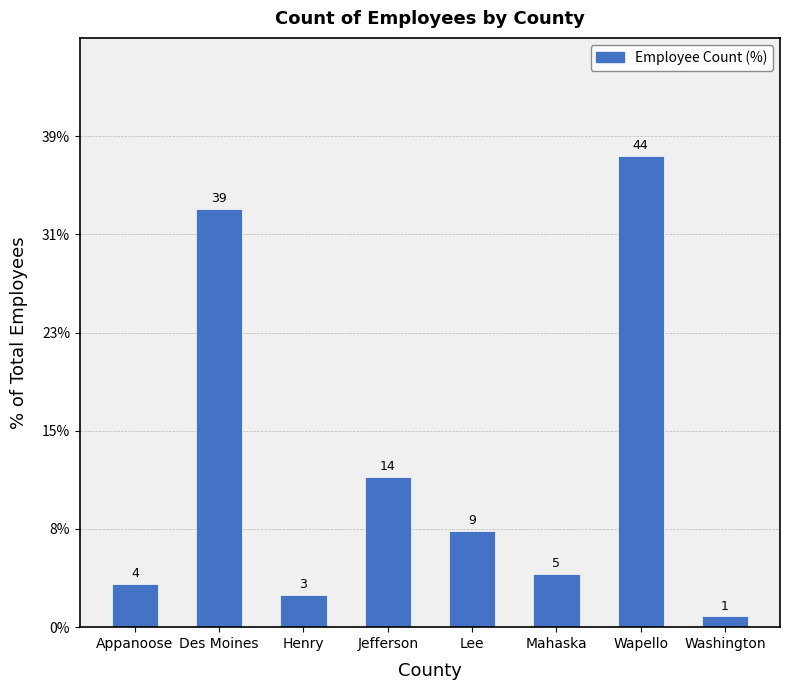

Are the bars horizontal?

No